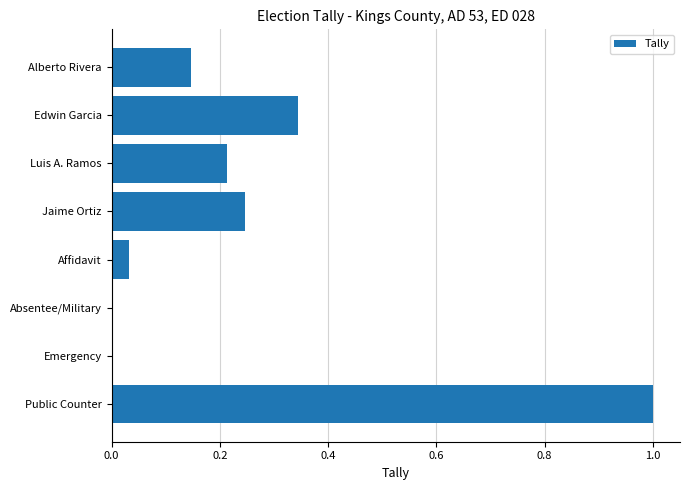

Which has a higher value, Affidavit or Luis A. Ramos?

Luis A. Ramos